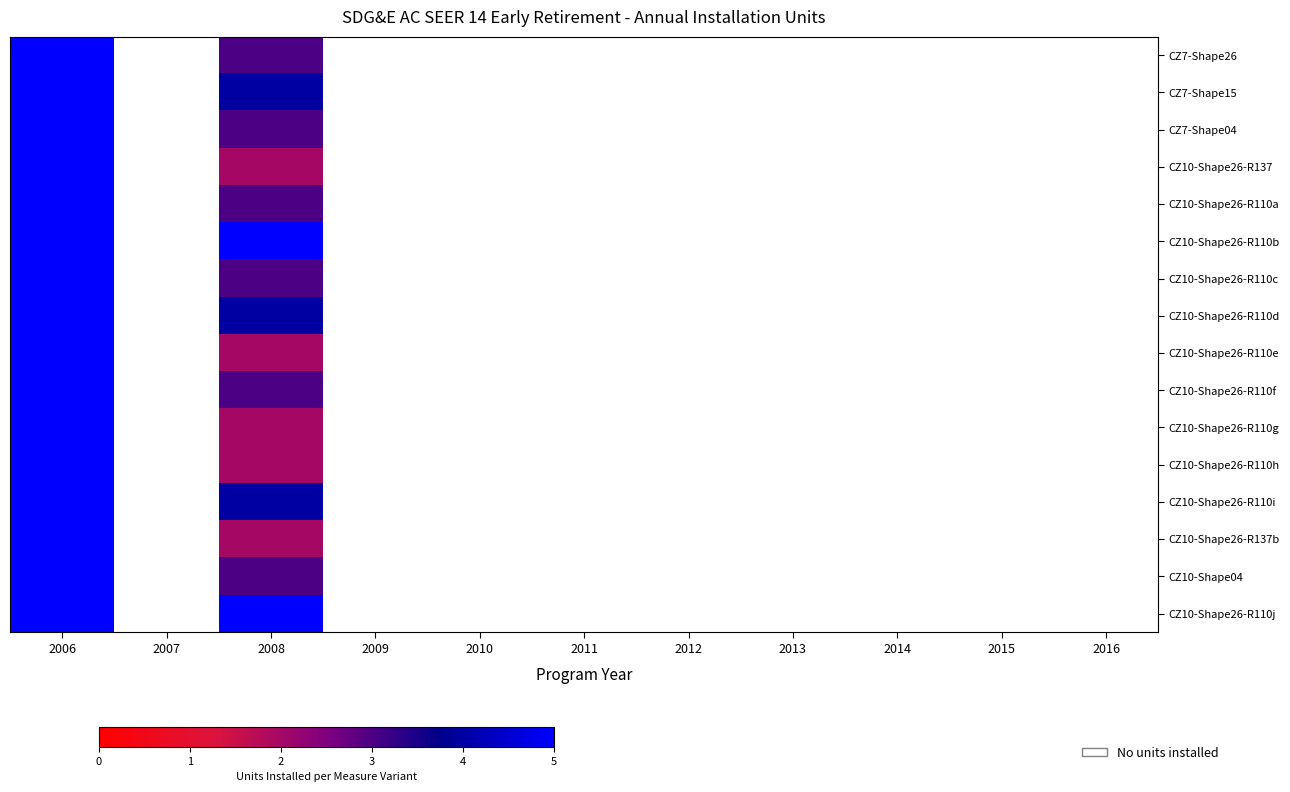

What is the smallest value displayed?

2.0